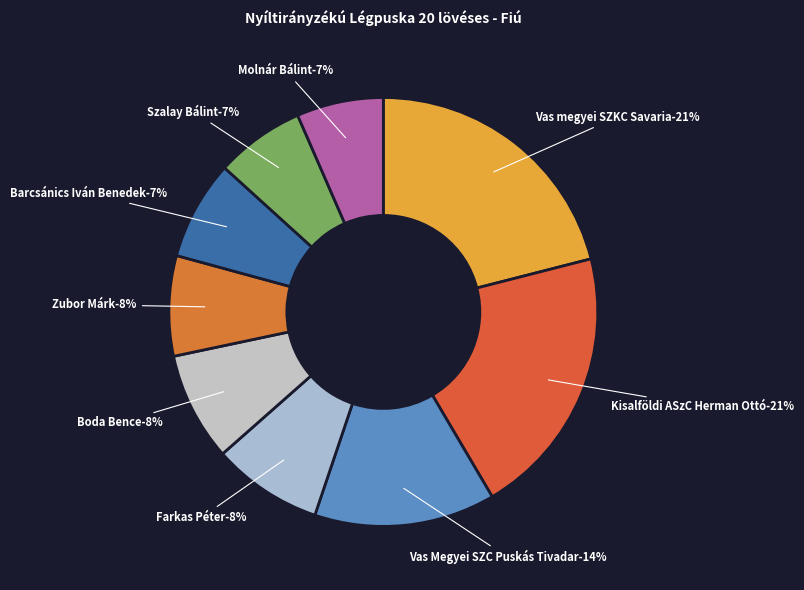

Is there a majority slice in this chart?

No